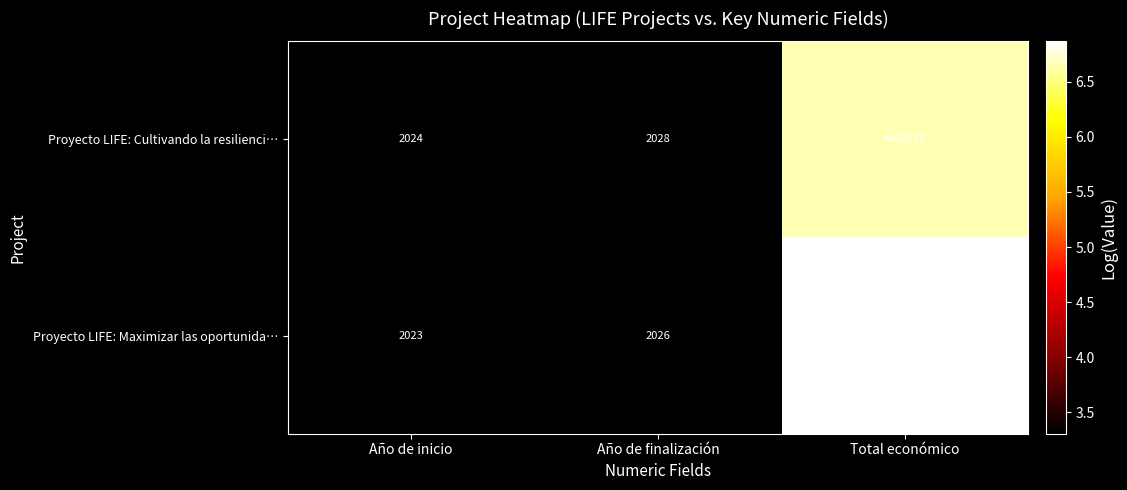

List the series in order of their peak value, highest first.

Proyecto LIFE: Maximizar las oportunida…, Proyecto LIFE: Cultivando la resilienci…